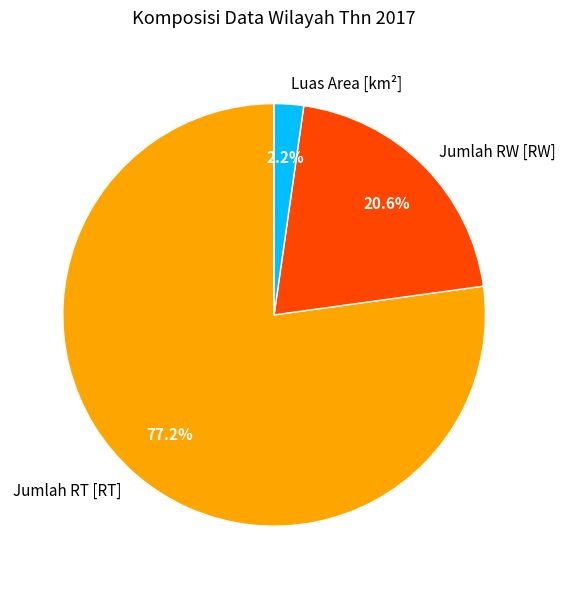

How many segments does this pie chart have?

3